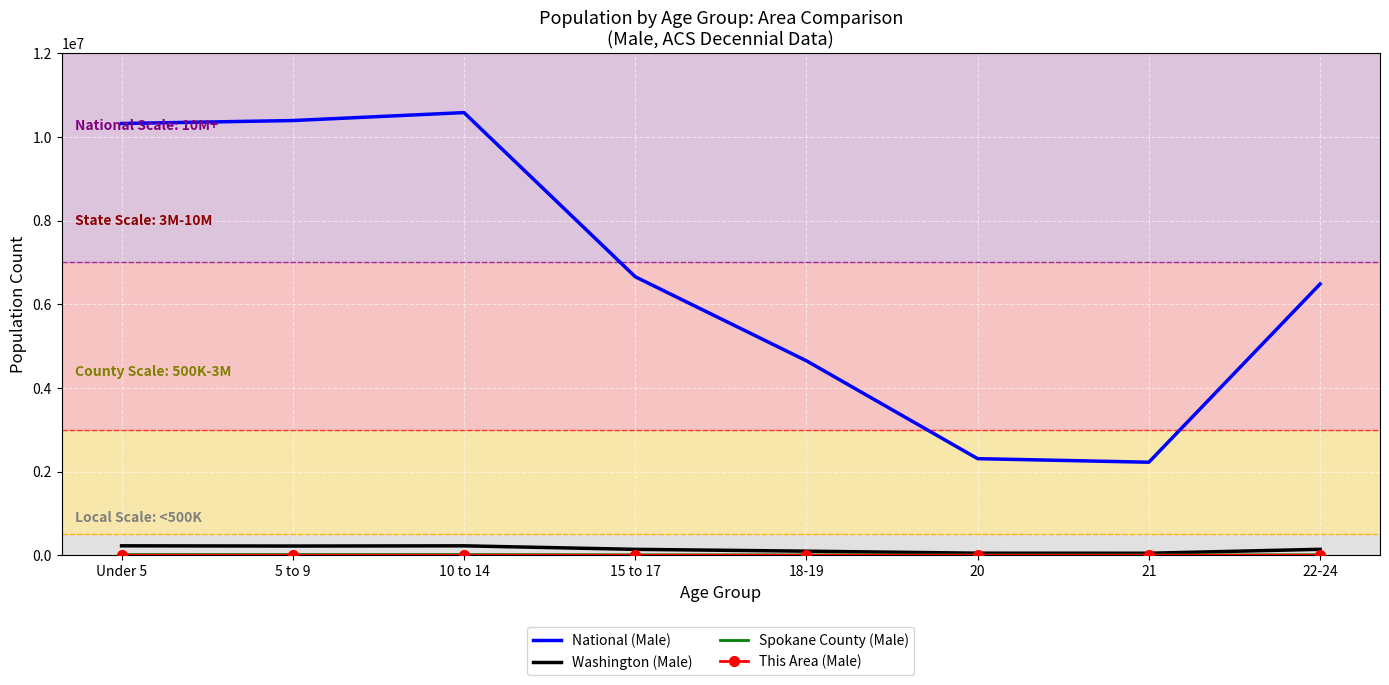

Count the number of data series in this chart.

4